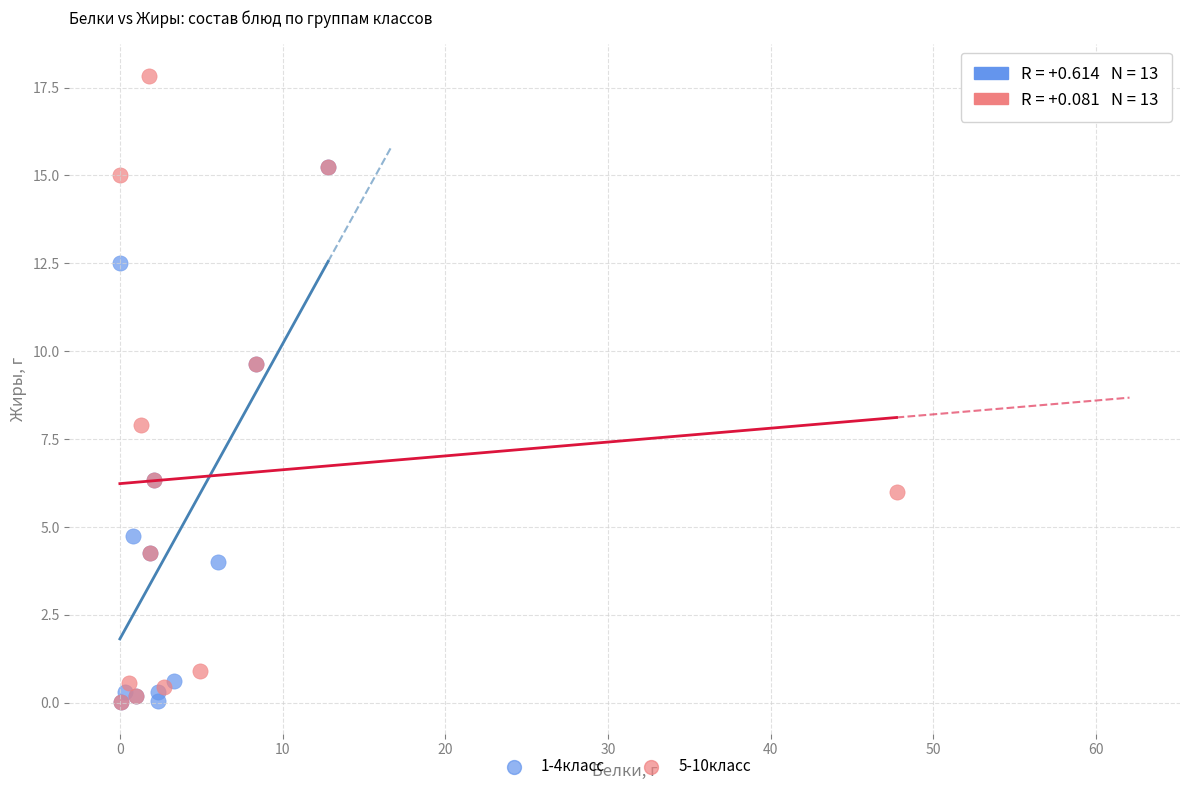

Which series reaches the maximum Y coordinate?

5-10класс